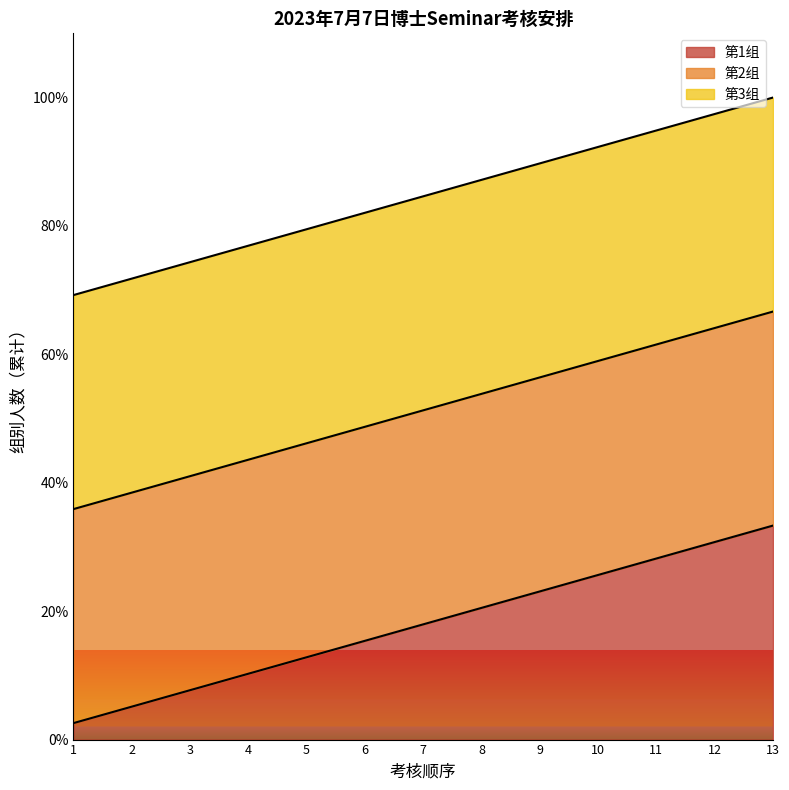

What is the sum of all 第2组 values?

1100.0